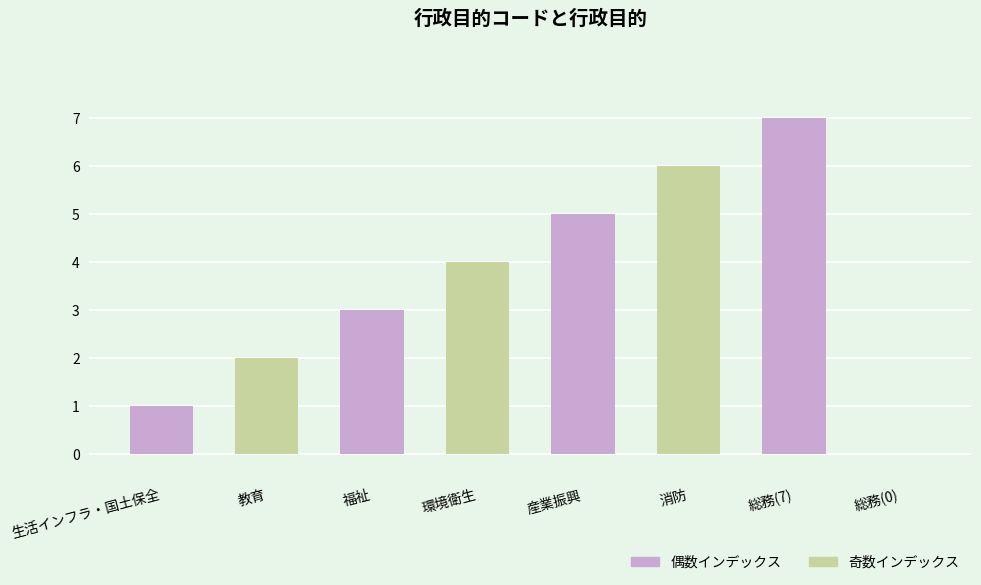

What is the sum of all values?

28